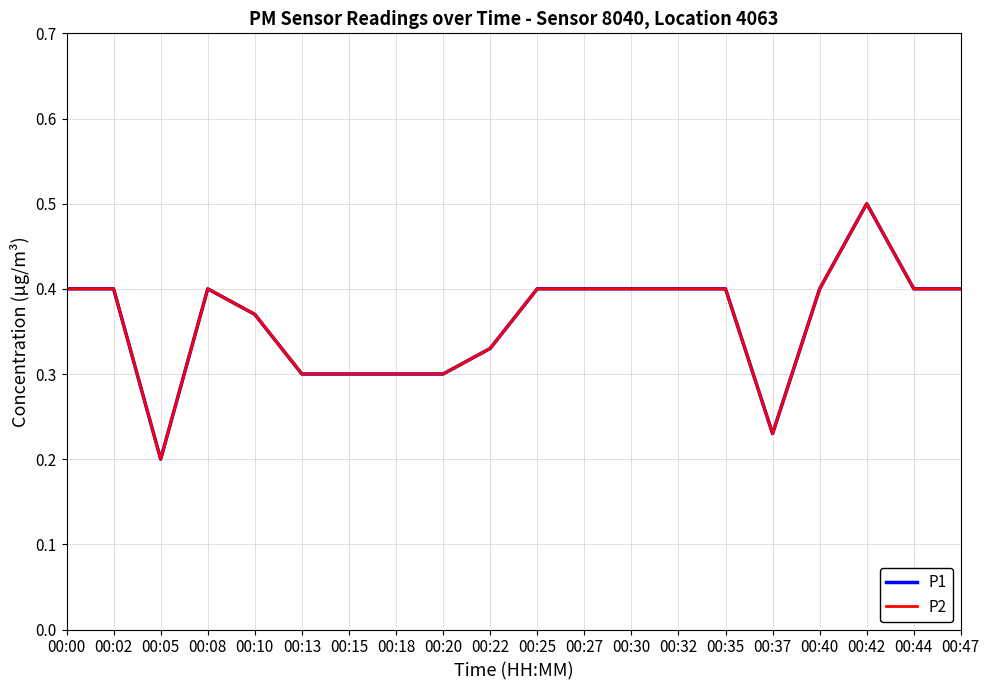

Where is the first local minimum for P1?

00:05